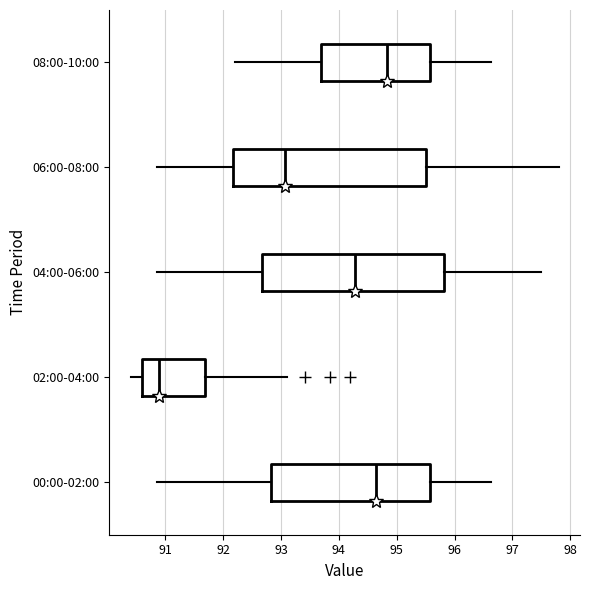

Comparing the boxes themselves (not the whiskers), which one is the widest?

06:00-08:00